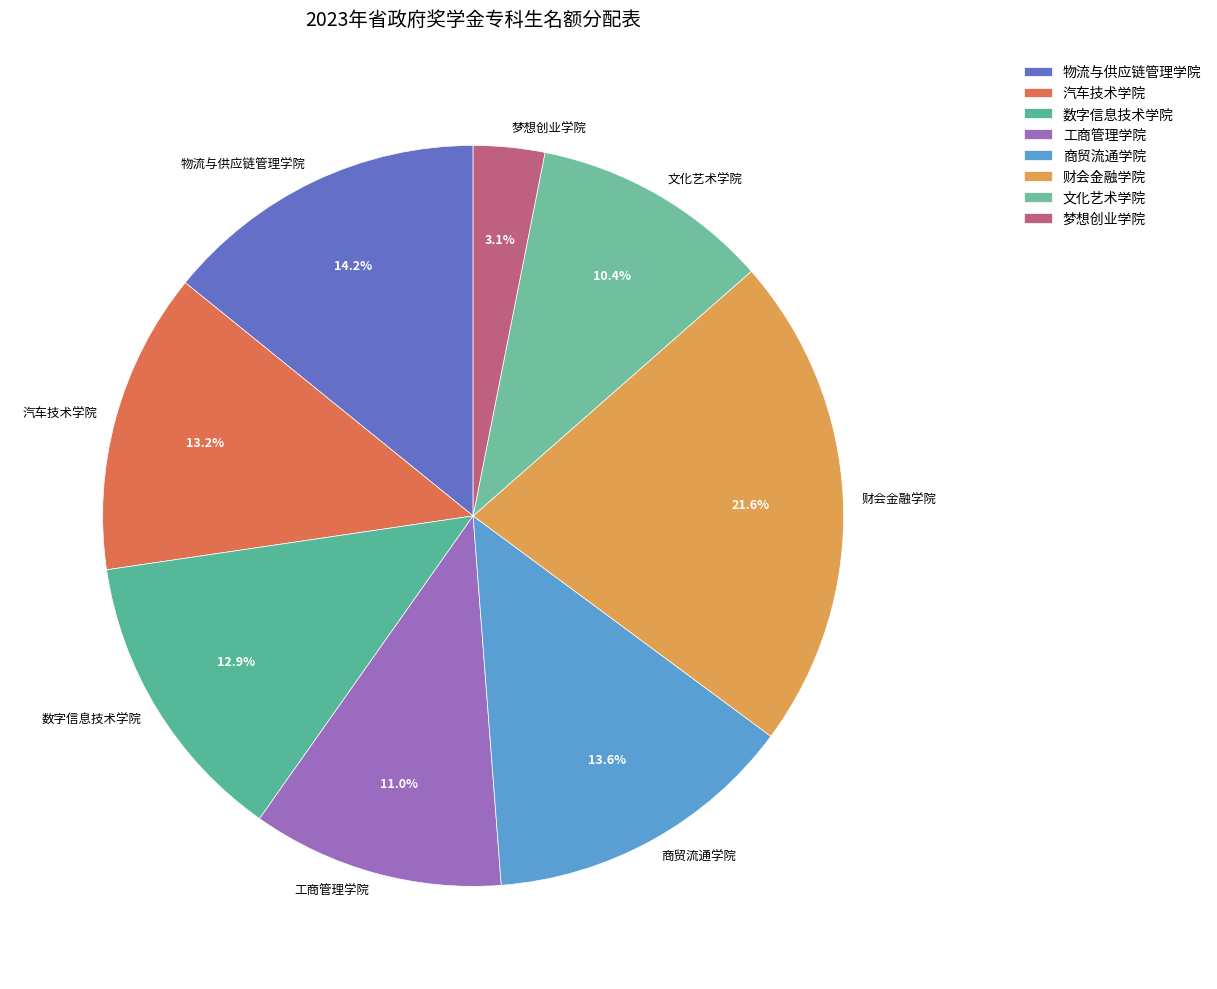

Is it true that 工商管理学院 is 5% of the pie?

False